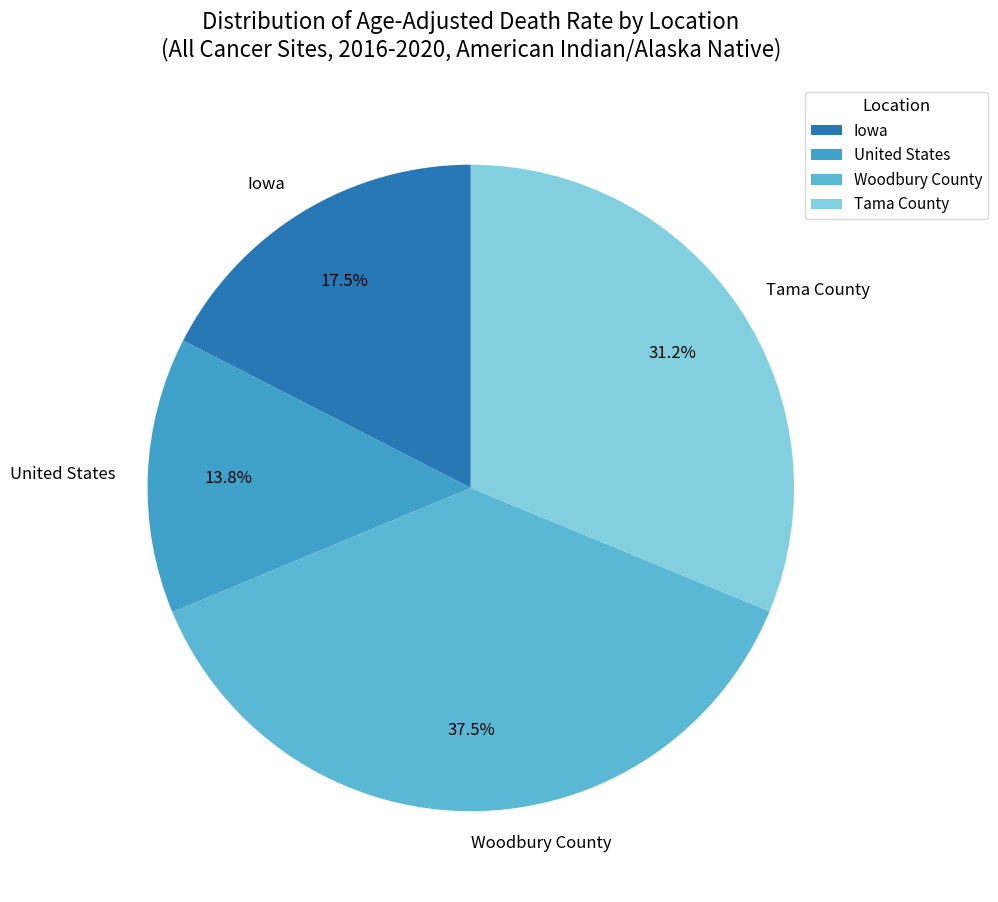

What is the smallest slice in the pie chart?

United States